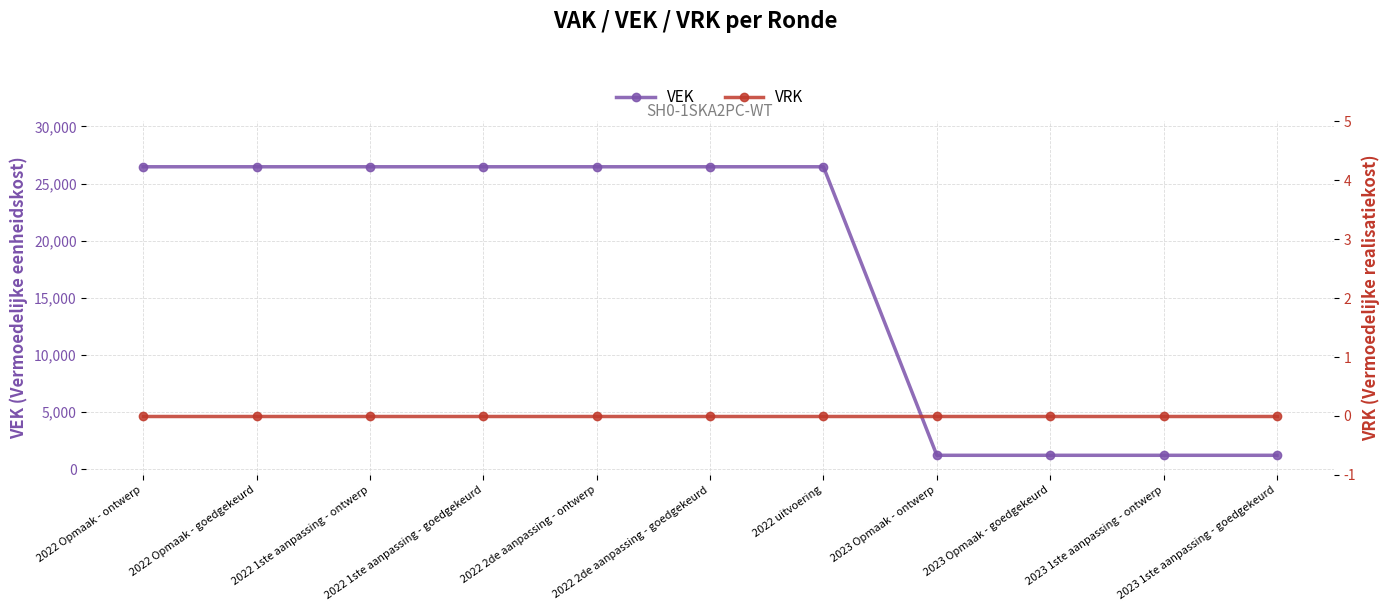

True or false: VRK and VEK intersect in this chart.

False